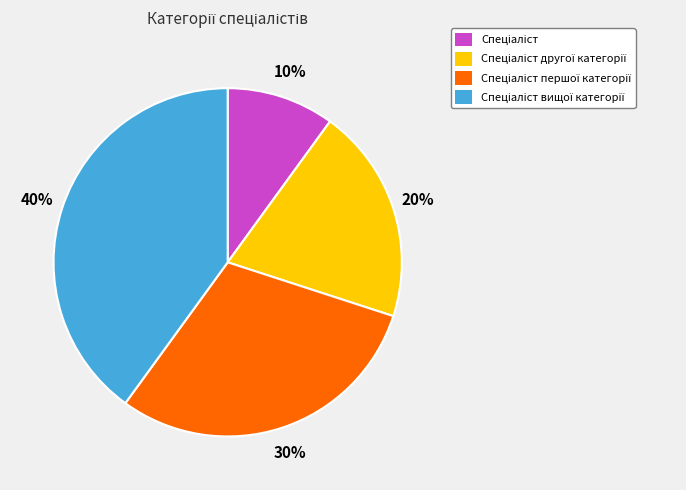

Count the number of slices in the pie.

4